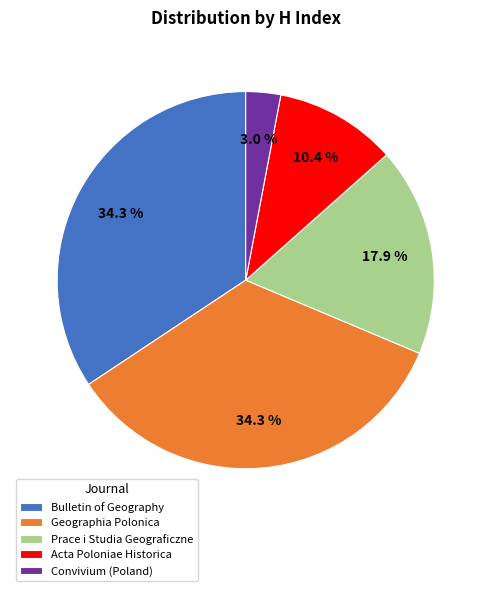

To the nearest percent, what is the average slice percentage?

20%